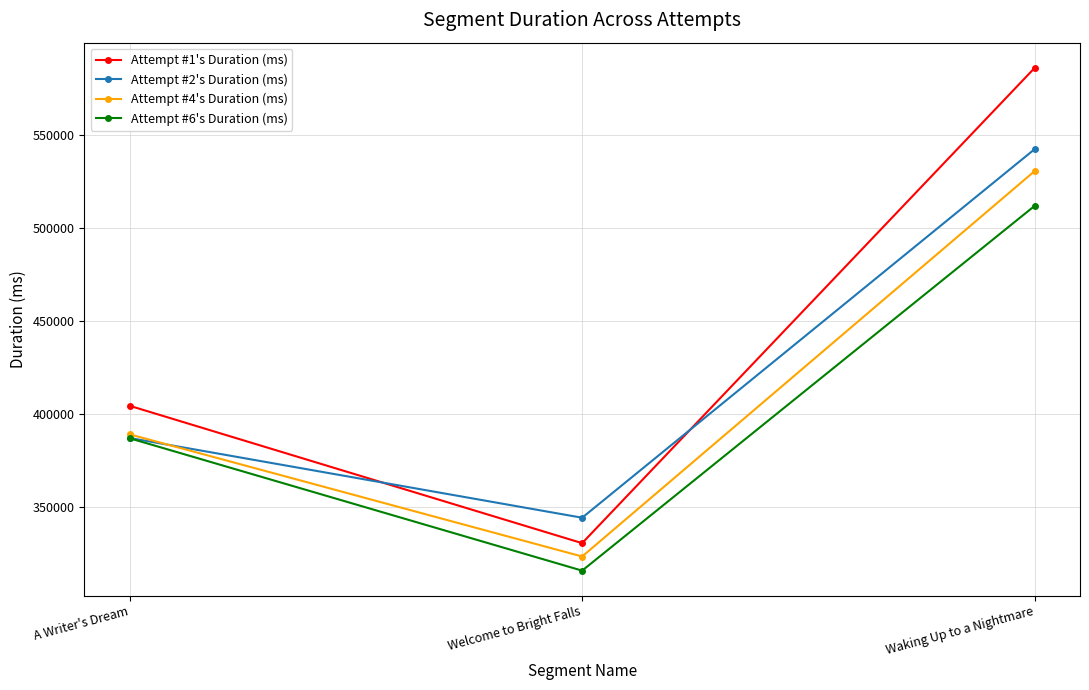

What is the maximum value shown in the chart?

586023